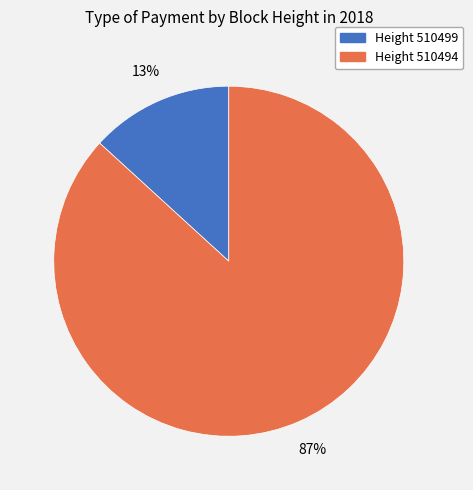

Is there any slice that represents more than half of the pie?

Yes